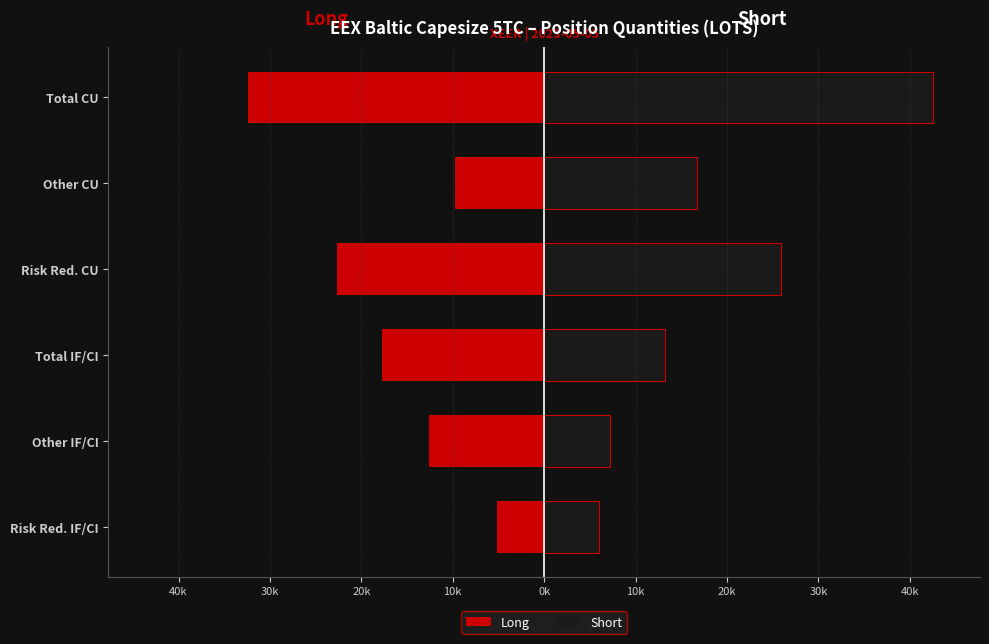

At Risk Red. CU, list the series in order from largest to smallest.

Short, Long